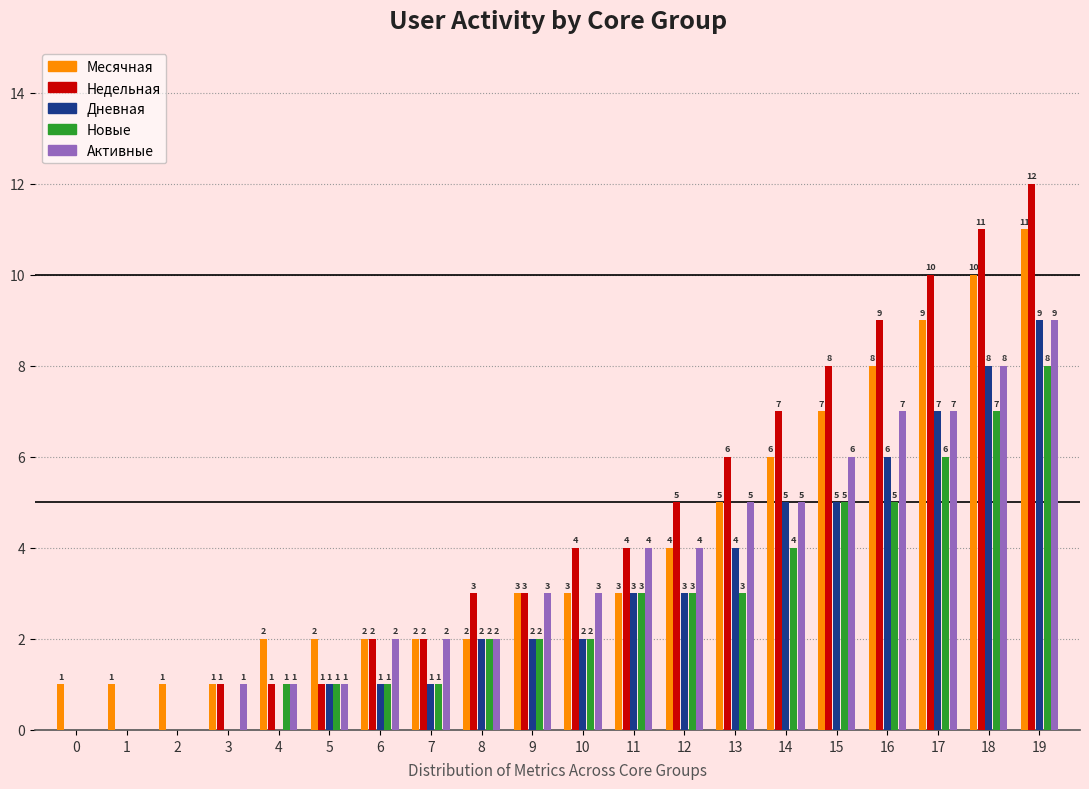

Which series has the largest range (max minus min)?

Недельная